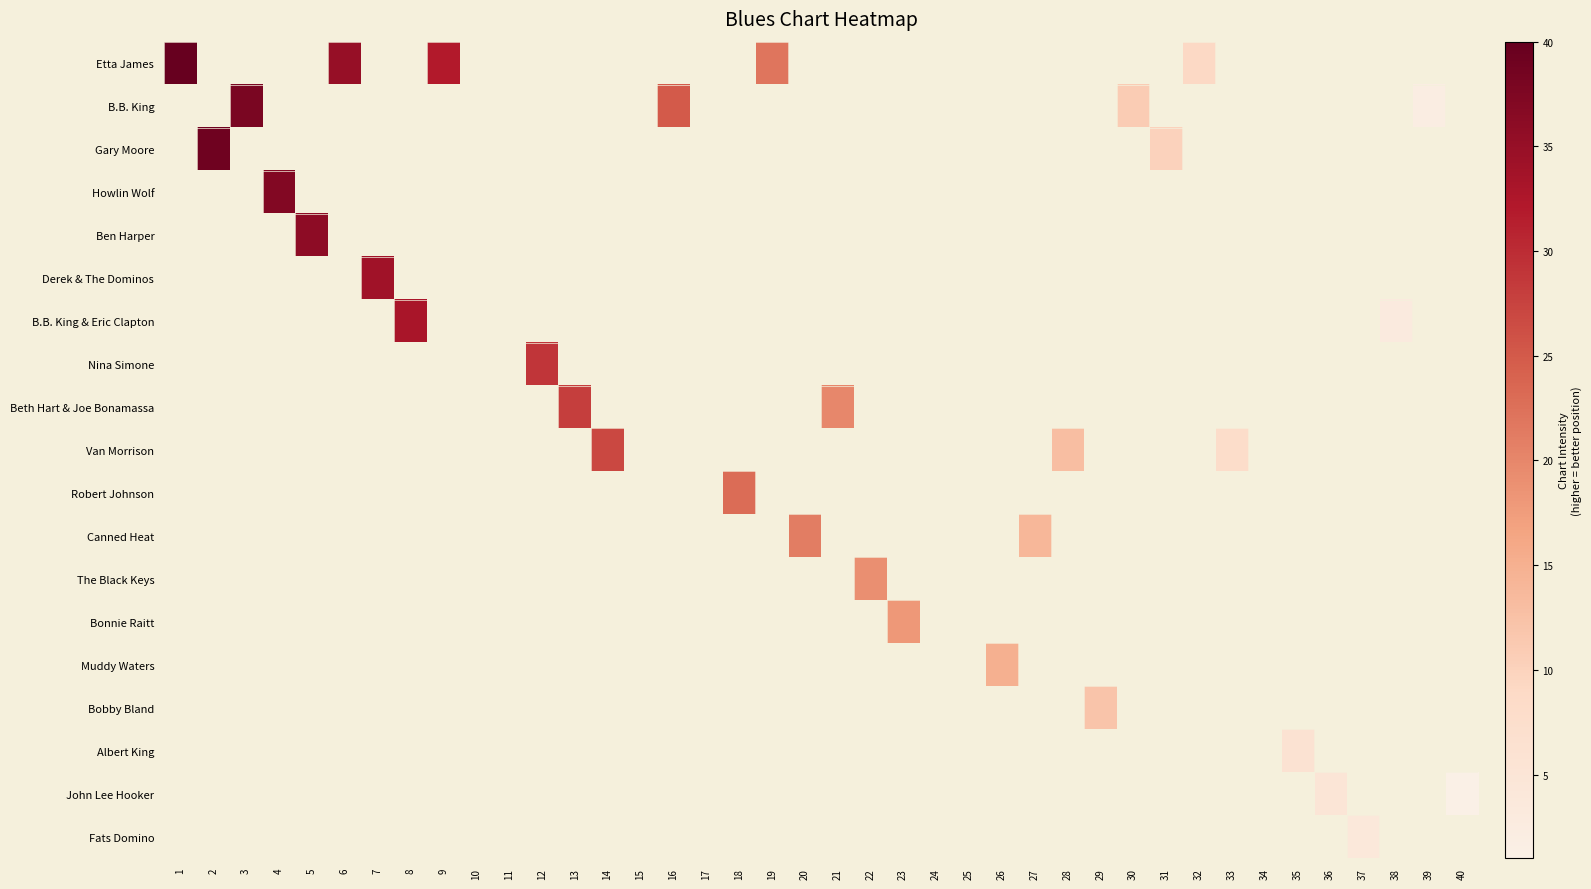

At which category is the sum across all series the highest?

1